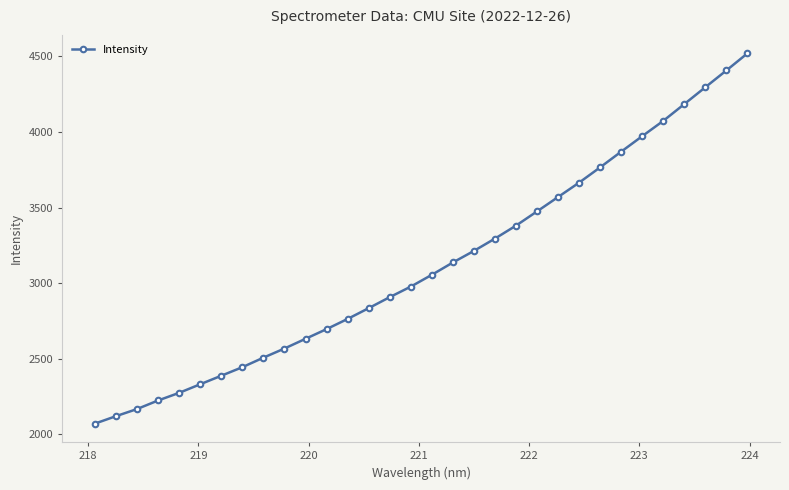

What is the greatest value displayed?

4519.9